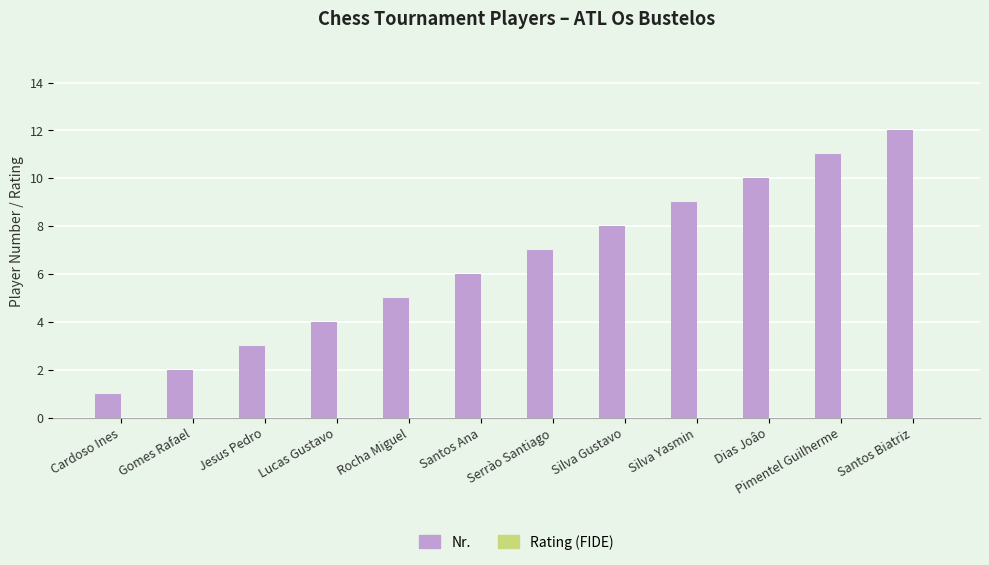

What is the label of the 2nd bar from the left?

Gomes Rafael